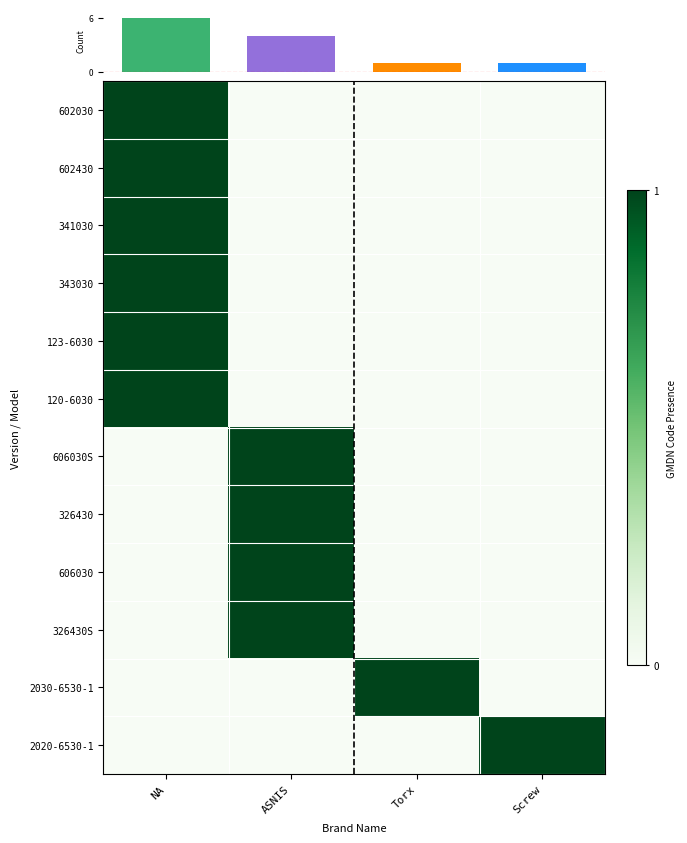

Which label corresponds to the largest value in the chart?

NA